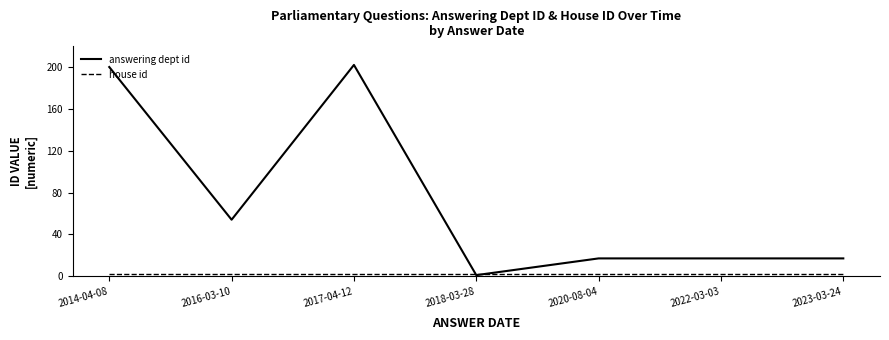

What is the difference between the highest and lowest values at 2017-04-12?

200